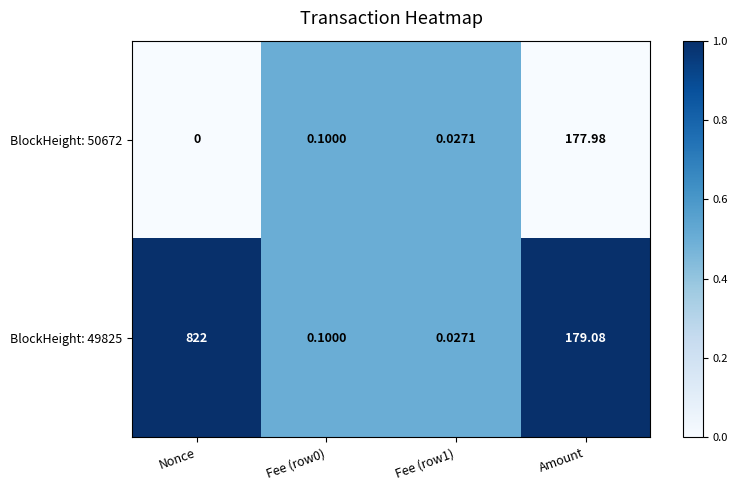

At how many categories does at least one series exceed 0?

4